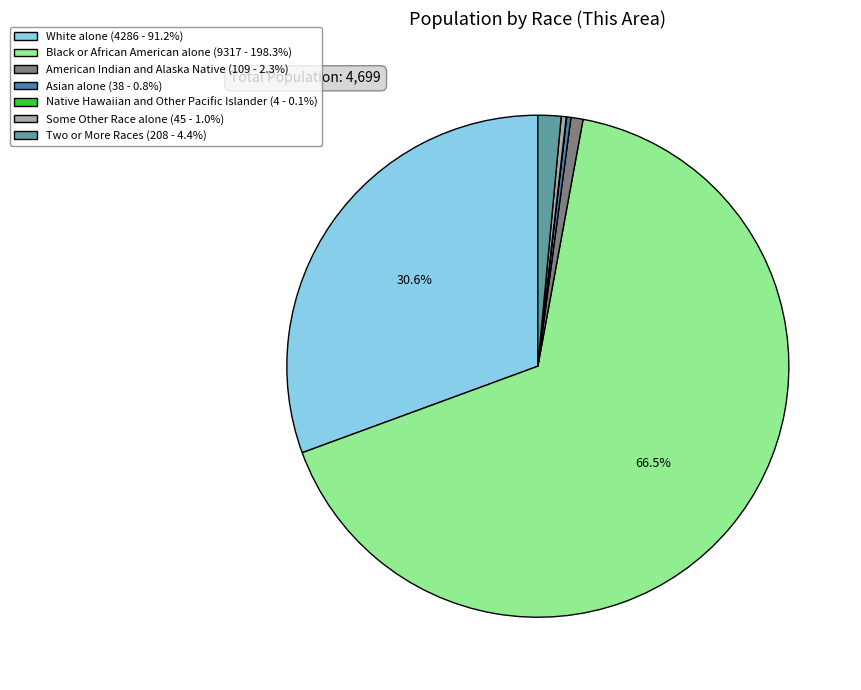

To the nearest percent, what is the combined percentage of American Indian and Alaska Native and Some Other Race alone?

1%